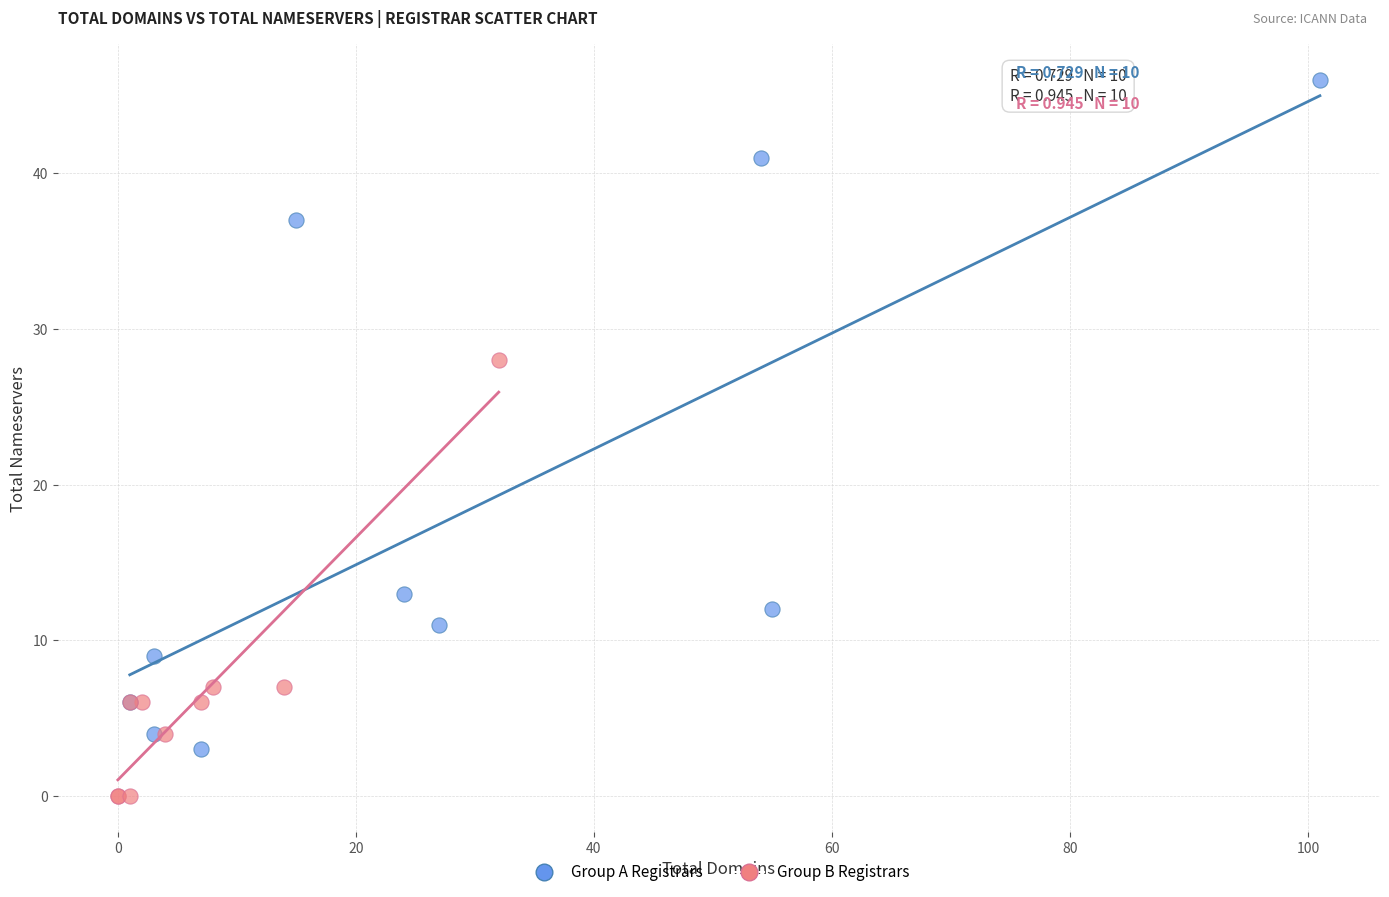

Which series has the widest spread of Y values?

Group A Registrars